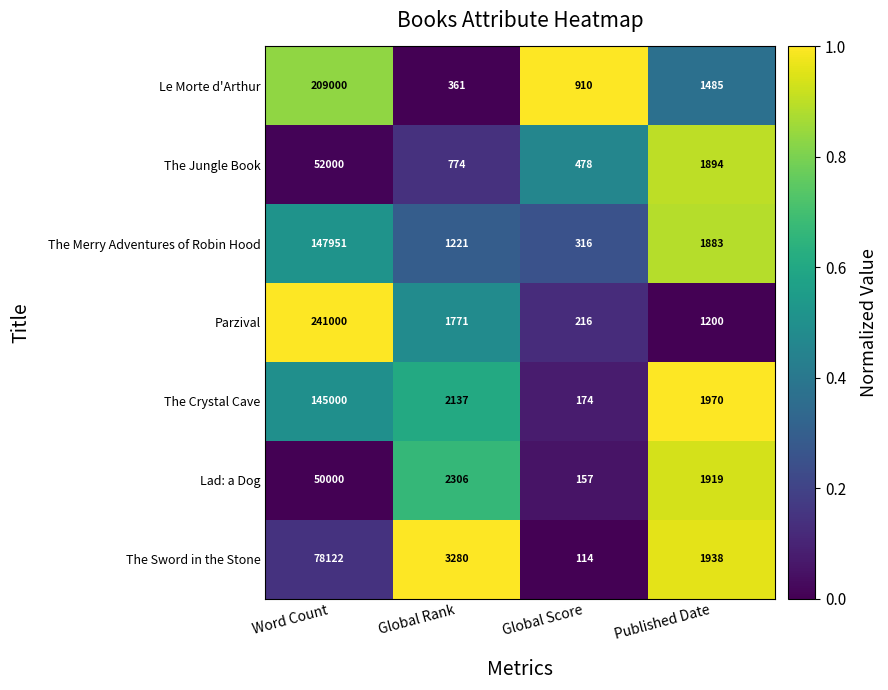

At which label is Le Morte d'Arthur closest to 104680?

Published Date